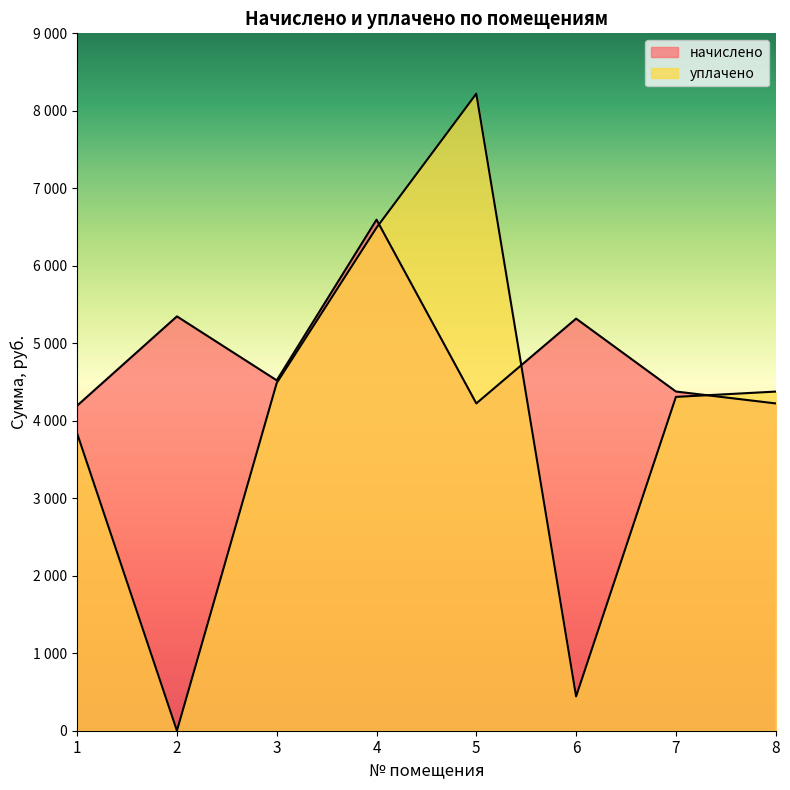

What are all the series names shown in the legend?

начислено, уплачено